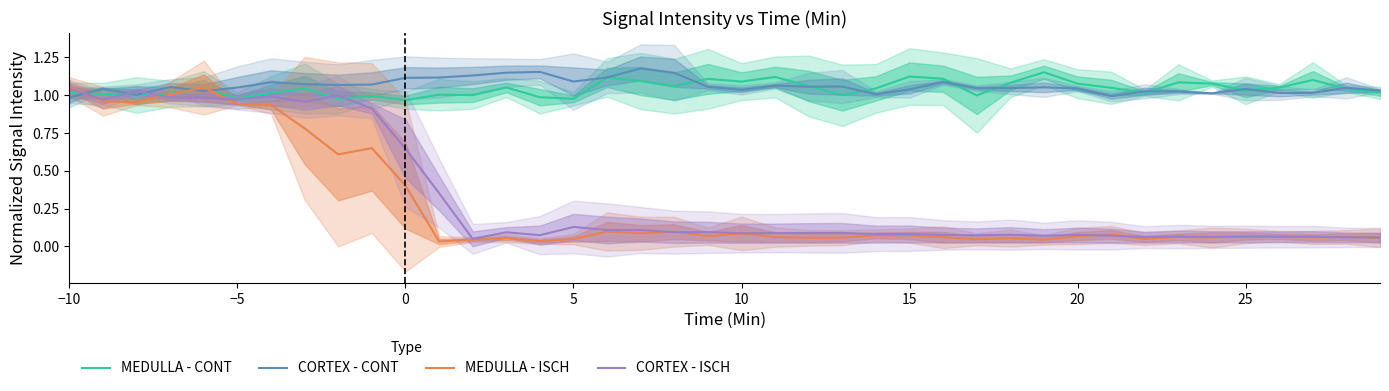

What is the difference between the maximum and minimum values in the MEDULLA - ISCH series?

1.0